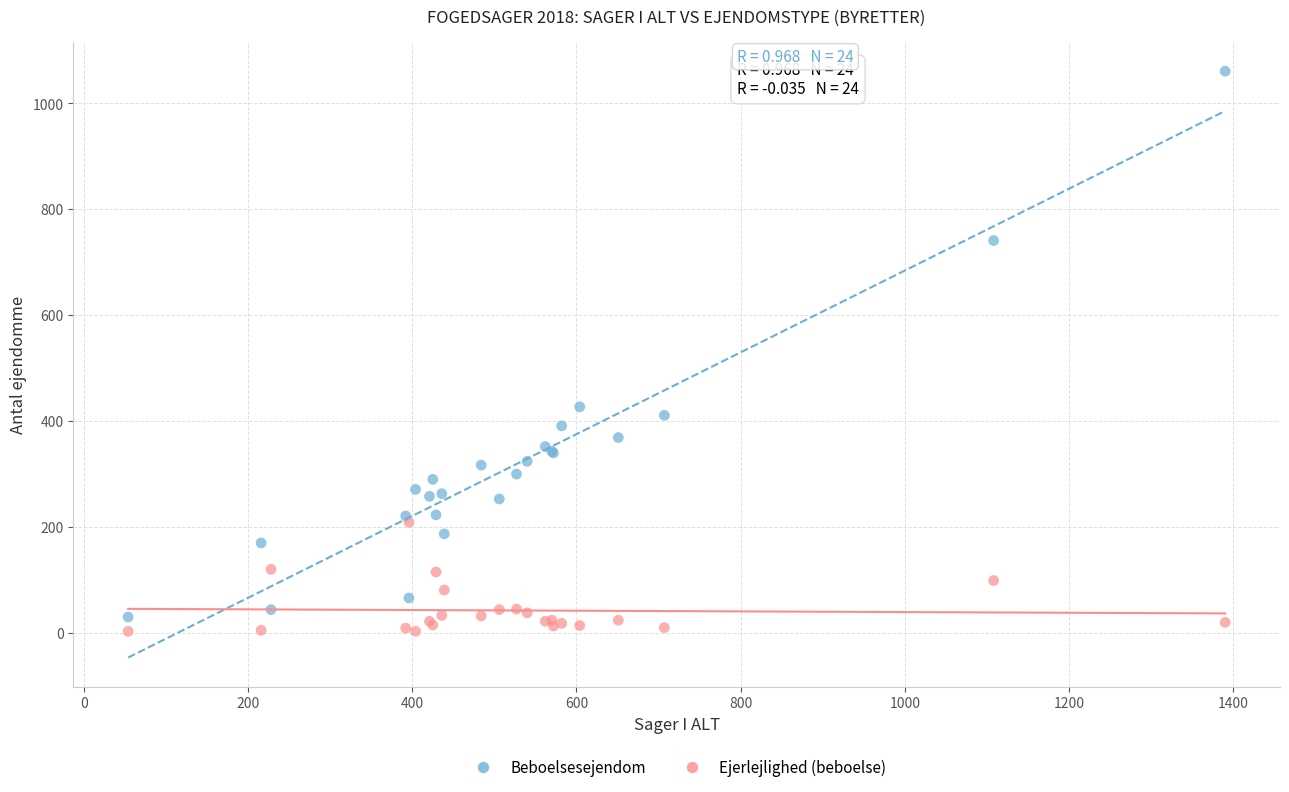

What are all the series names shown in the legend?

Beboelsesejendom, Ejerlejlighed (beboelse)